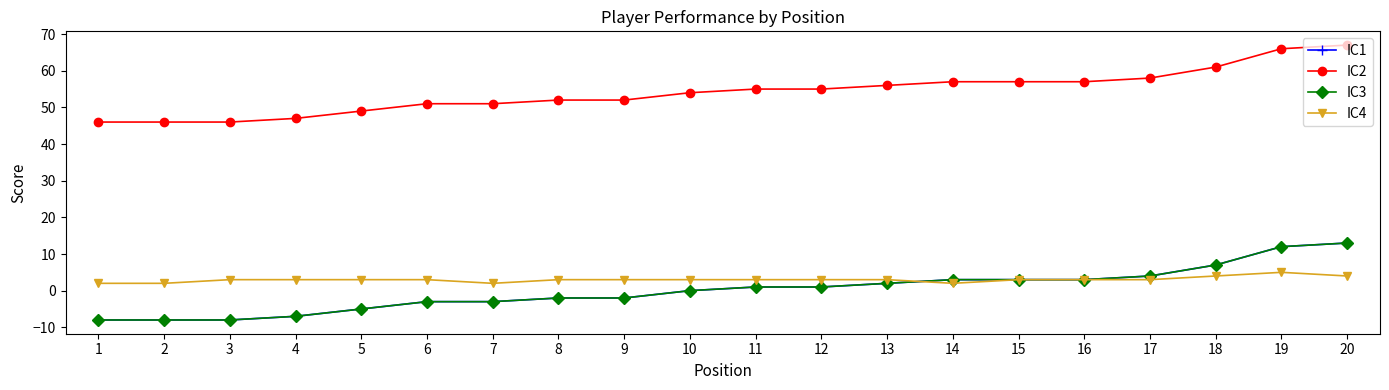

Does the chart display data point markers on the line(s)?

Yes